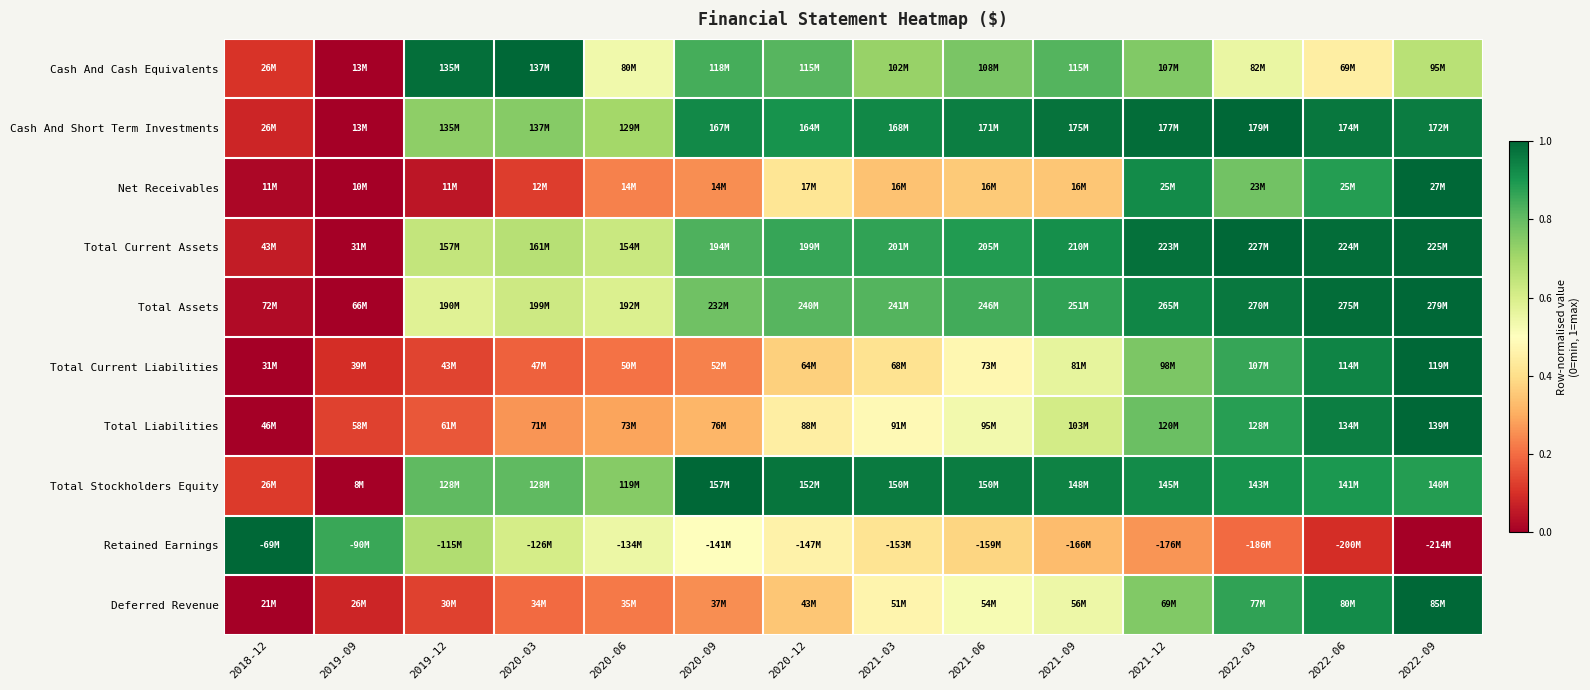

Which has a higher value, 2020-03 or 2021-09?

2020-03